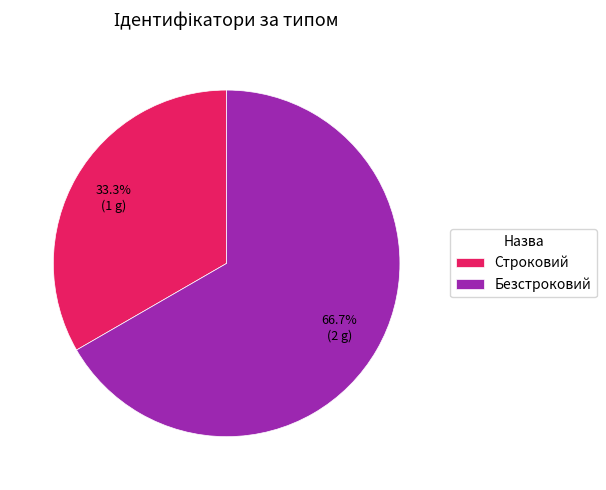

Which has a higher value, Безстроковий or Строковий?

Безстроковий